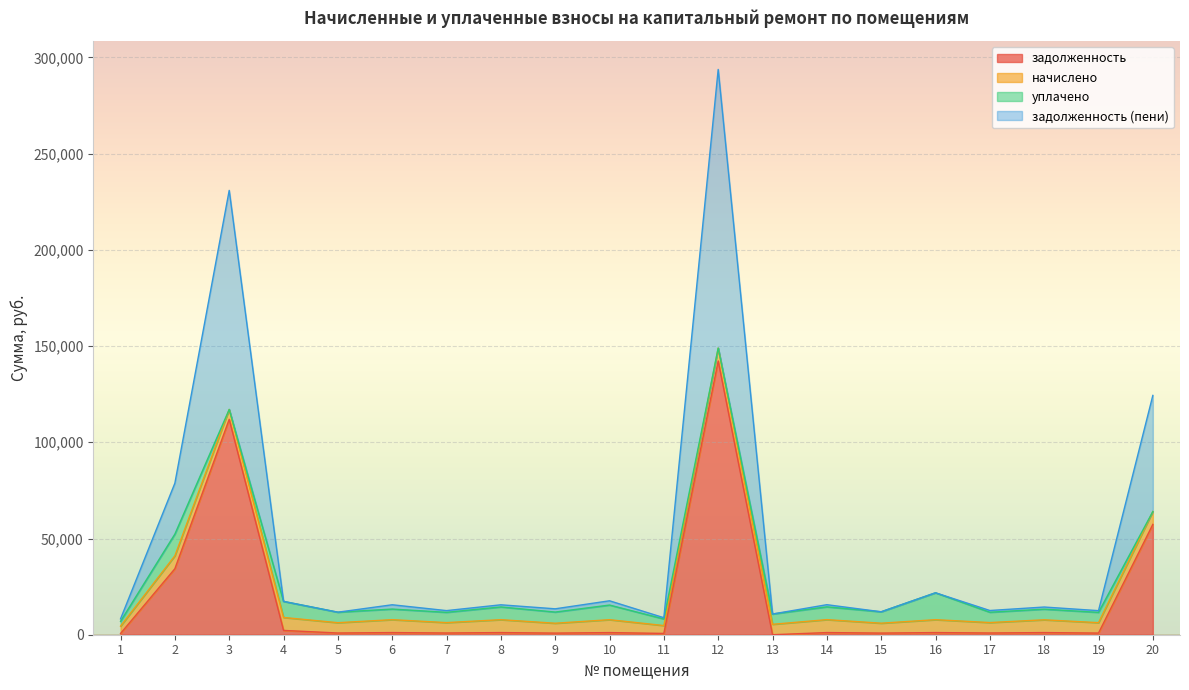

At which category is the sum across all series the highest?

12